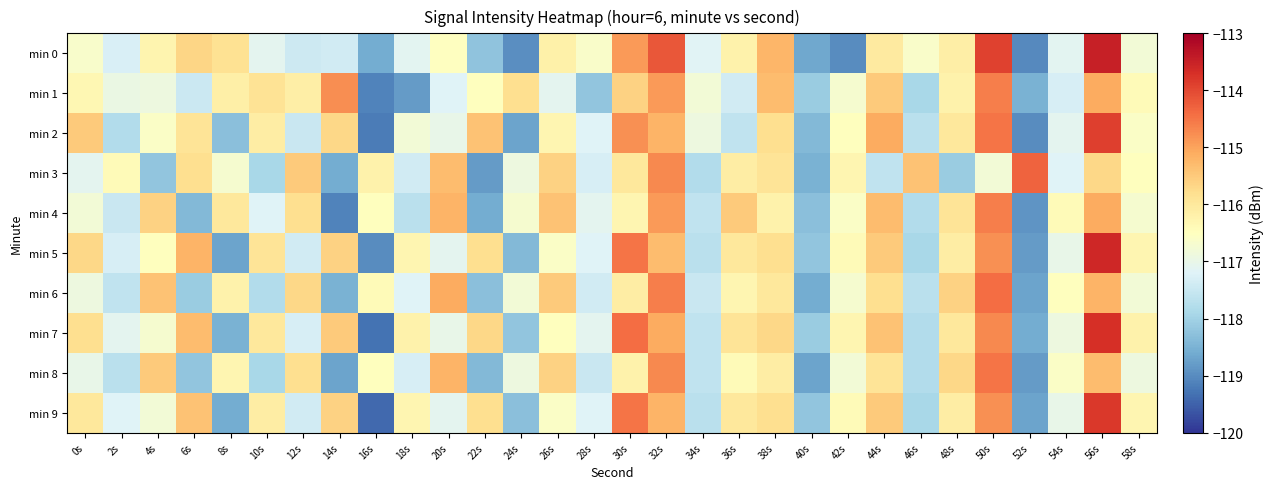

Reading left to right, extract all data points from this chart.

min 0: 0s=-116.6	2s=-117.3	4s=-116.3	6s=-115.7	8s=-115.9	10s=-117.1	12s=-117.5	14s=-117.4	16s=-118.6	18s=-117.1	20s=-116.5	22s=-118.2	24s=-119.0	26s=-116.2	28s=-116.6	30s=-114.9	32s=-114.2	34s=-117.2	36s=-116.2	38s=-115.2	40s=-118.7	42s=-119.0	44s=-116.0	46s=-116.6	48s=-116.1	50s=-113.9	52s=-119.0	54s=-117.1	56s=-113.5	58s=-116.8
min 1: 0s=-116.3	2s=-116.9	4s=-116.9	6s=-117.5	8s=-116.1	10s=-115.9	12s=-116.1	14s=-114.8	16s=-119.1	18s=-118.8	20s=-117.2	22s=-116.5	24s=-115.8	26s=-117.1	28s=-118.2	30s=-115.6	32s=-114.9	34s=-116.8	36s=-117.4	38s=-115.3	40s=-118.1	42s=-116.7	44s=-115.5	46s=-117.9	48s=-116.2	50s=-114.6	52s=-118.5	54s=-117.3	56s=-115.1	58s=-116.4
min 2: 0s=-115.5	2s=-117.8	4s=-116.6	6s=-115.9	8s=-118.3	10s=-116.1	12s=-117.5	14s=-115.7	16s=-119.2	18s=-116.8	20s=-117.0	22s=-115.4	24s=-118.7	26s=-116.3	28s=-117.2	30s=-114.8	32s=-115.2	34s=-116.9	36s=-117.6	38s=-115.8	40s=-118.4	42s=-116.5	44s=-115.1	46s=-117.7	48s=-116.0	50s=-114.5	52s=-119.0	54s=-117.1	56s=-113.9	58s=-116.6
min 3: 0s=-117.1	2s=-116.4	4s=-118.2	6s=-115.8	8s=-116.7	10s=-117.9	12s=-115.5	14s=-118.6	16s=-116.2	18s=-117.4	20s=-115.3	22s=-118.8	24s=-116.9	26s=-115.6	28s=-117.3	30s=-116.0	32s=-114.7	34s=-117.8	36s=-116.1	38s=-115.9	40s=-118.5	42s=-116.3	44s=-117.6	46s=-115.4	48s=-118.1	50s=-116.8	52s=-114.3	54s=-117.2	56s=-115.7	58s=-116.5
min 4: 0s=-116.8	2s=-117.5	4s=-115.6	6s=-118.4	8s=-116.0	10s=-117.2	12s=-115.8	14s=-119.1	16s=-116.5	18s=-117.7	20s=-115.2	22s=-118.6	24s=-116.7	26s=-115.4	28s=-117.1	30s=-116.3	32s=-114.9	34s=-117.6	36s=-115.5	38s=-116.2	40s=-118.3	42s=-116.6	44s=-115.3	46s=-117.8	48s=-115.9	50s=-114.6	52s=-118.9	54s=-116.4	56s=-115.1	58s=-116.7
min 5: 0s=-115.7	2s=-117.3	4s=-116.5	6s=-115.2	8s=-118.7	10s=-115.9	12s=-117.4	14s=-115.6	16s=-119.0	18s=-116.3	20s=-117.1	22s=-115.8	24s=-118.4	26s=-116.6	28s=-117.2	30s=-114.5	32s=-115.3	34s=-117.7	36s=-116.0	38s=-115.8	40s=-118.2	42s=-116.4	44s=-115.5	46s=-117.9	48s=-116.1	50s=-114.8	52s=-118.8	54s=-117.0	56s=-113.6	58s=-116.3
min 6: 0s=-116.9	2s=-117.6	4s=-115.4	6s=-118.1	8s=-116.2	10s=-117.8	12s=-115.7	14s=-118.5	16s=-116.4	18s=-117.2	20s=-115.1	22s=-118.3	24s=-116.8	26s=-115.5	28s=-117.4	30s=-116.1	32s=-114.6	34s=-117.5	36s=-116.3	38s=-116.0	40s=-118.6	42s=-116.7	44s=-115.8	46s=-117.7	48s=-115.6	50s=-114.4	52s=-118.7	54s=-116.5	56s=-115.2	58s=-116.8
min 7: 0s=-115.8	2s=-117.1	4s=-116.7	6s=-115.3	8s=-118.5	10s=-116.0	12s=-117.3	14s=-115.5	16s=-119.3	18s=-116.2	20s=-117.0	22s=-115.7	24s=-118.2	26s=-116.5	28s=-117.1	30s=-114.4	32s=-115.1	34s=-117.6	36s=-115.9	38s=-115.7	40s=-118.1	42s=-116.3	44s=-115.4	46s=-117.8	48s=-116.0	50s=-114.7	52s=-118.6	54s=-116.9	56s=-113.7	58s=-116.2
min 8: 0s=-117.0	2s=-117.7	4s=-115.5	6s=-118.2	8s=-116.3	10s=-117.9	12s=-115.8	14s=-118.7	16s=-116.5	18s=-117.3	20s=-115.2	22s=-118.4	24s=-116.9	26s=-115.6	28s=-117.5	30s=-116.2	32s=-114.7	34s=-117.6	36s=-116.4	38s=-116.1	40s=-118.7	42s=-116.8	44s=-115.9	46s=-117.8	48s=-115.7	50s=-114.5	52s=-118.8	54s=-116.6	56s=-115.3	58s=-116.9
min 9: 0s=-116.0	2s=-117.2	4s=-116.8	6s=-115.4	8s=-118.6	10s=-116.1	12s=-117.4	14s=-115.6	16s=-119.4	18s=-116.3	20s=-117.1	22s=-115.8	24s=-118.3	26s=-116.6	28s=-117.2	30s=-114.5	32s=-115.2	34s=-117.7	36s=-116.0	38s=-115.8	40s=-118.2	42s=-116.4	44s=-115.5	46s=-117.9	48s=-116.1	50s=-114.8	52s=-118.7	54s=-117.0	56s=-113.8	58s=-116.3